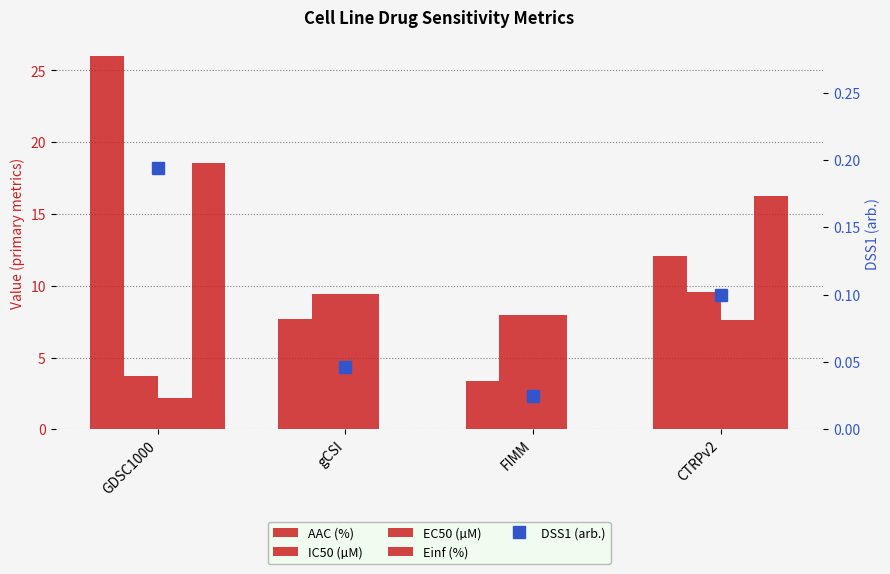

Is it true that Einf (%) equals 29.1 at CTRPv2?

False